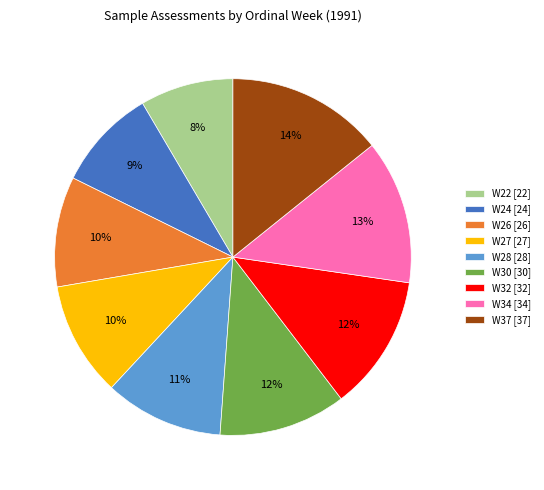

The W26 slice represents 10% of the pie. True or false?

True